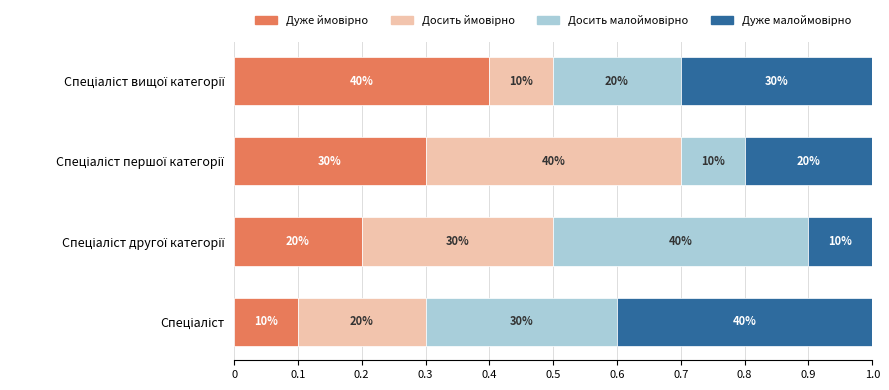

How many series are shown in this chart?

4